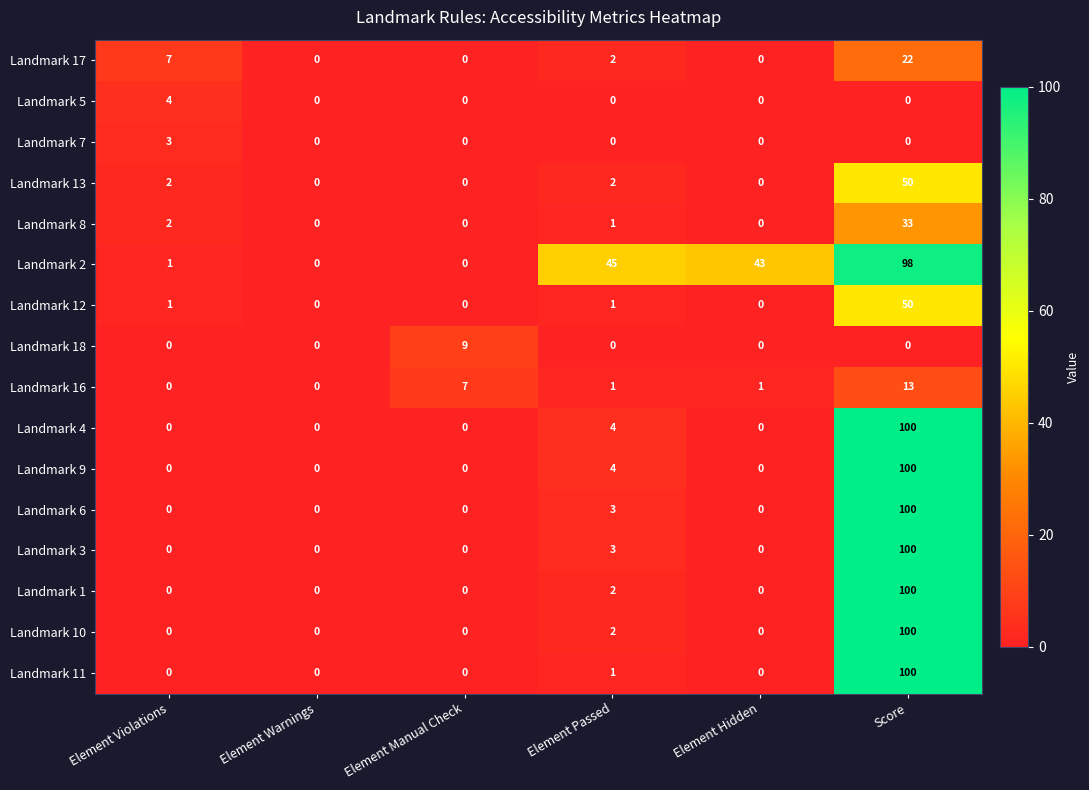

What is the difference between the highest and lowest values at Score?

100